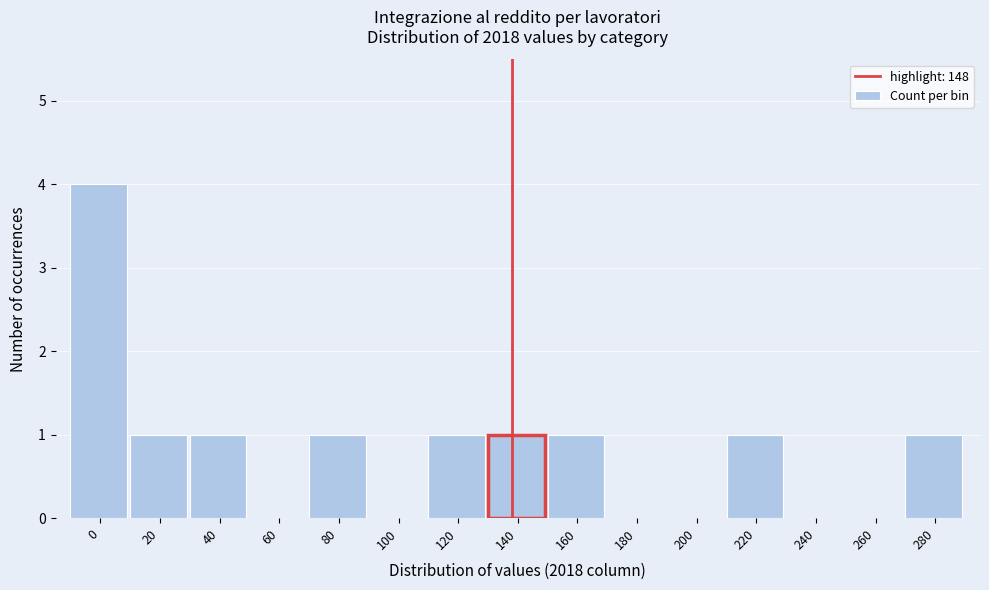

Reading right to left, extract all data points from this chart.

280=1	260=0	240=0	220=1	200=0	180=0	160=1	140=1	120=1	100=0	80=1	60=0	40=1	20=1	0=4